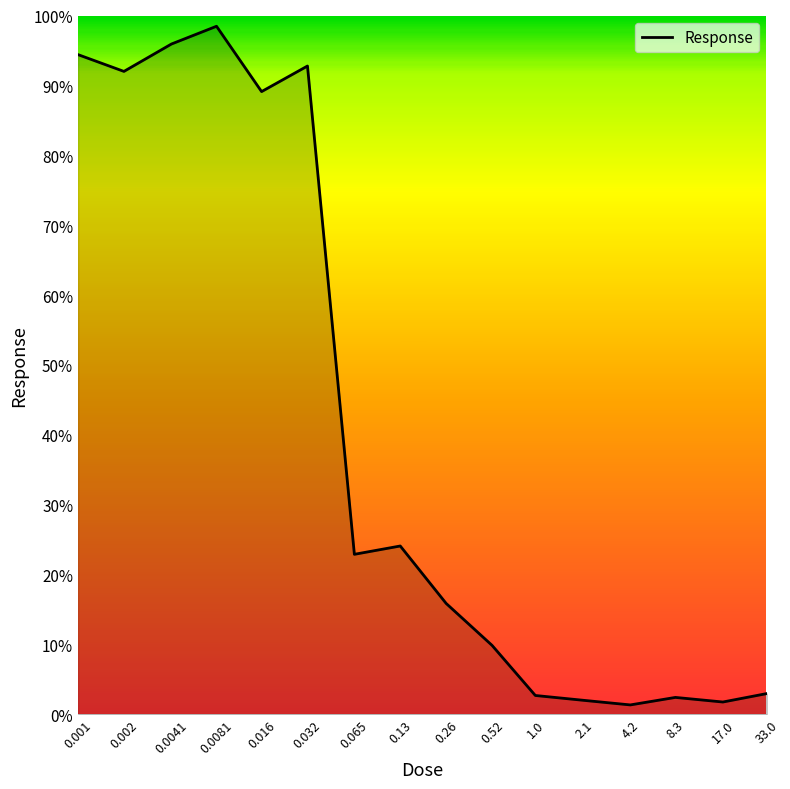

What is the greatest value displayed?

98.5